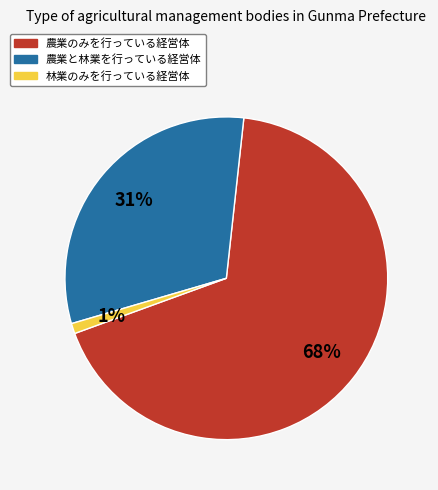

Does 農業のみを行っている経営体 account for over 50% of the chart?

Yes